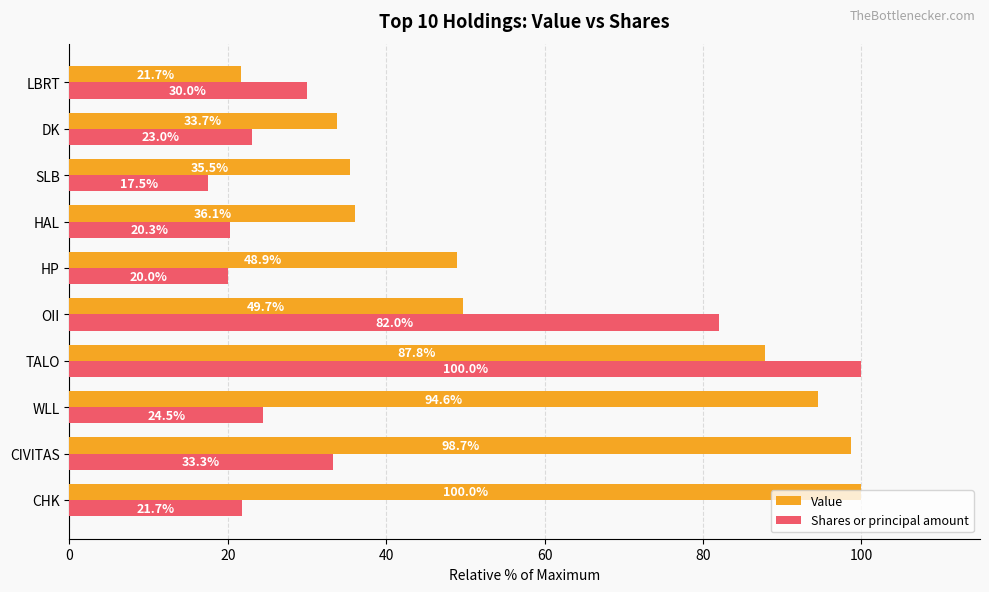

What is the spread (max minus min) of values at LBRT?

8.3